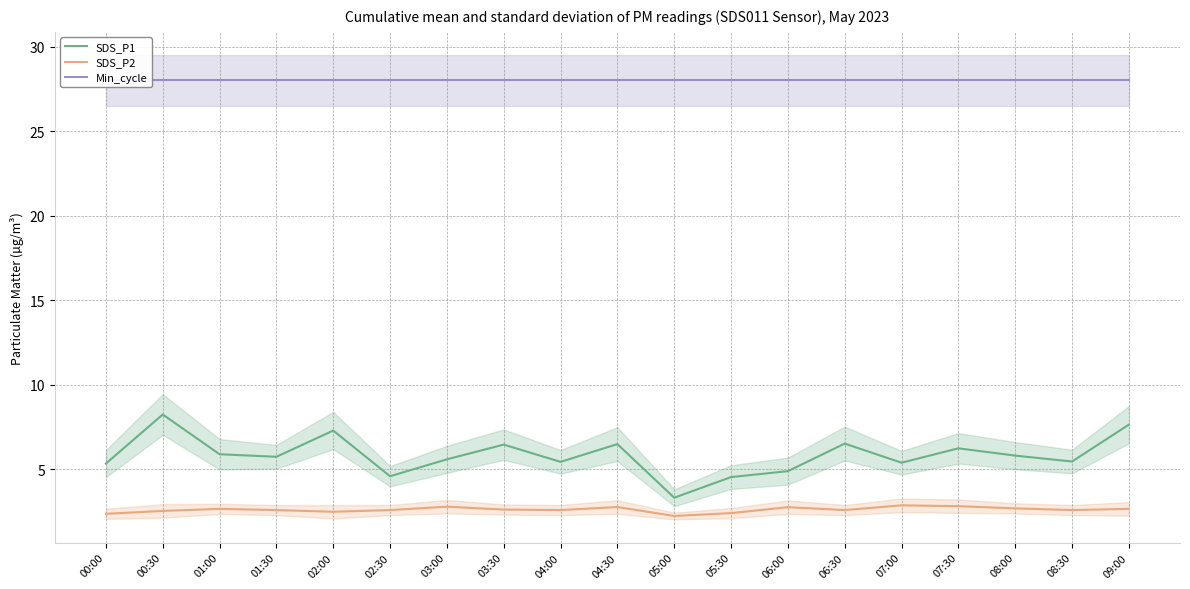

What is the difference between the maximum and minimum values in the SDS_P1 series?

4.9